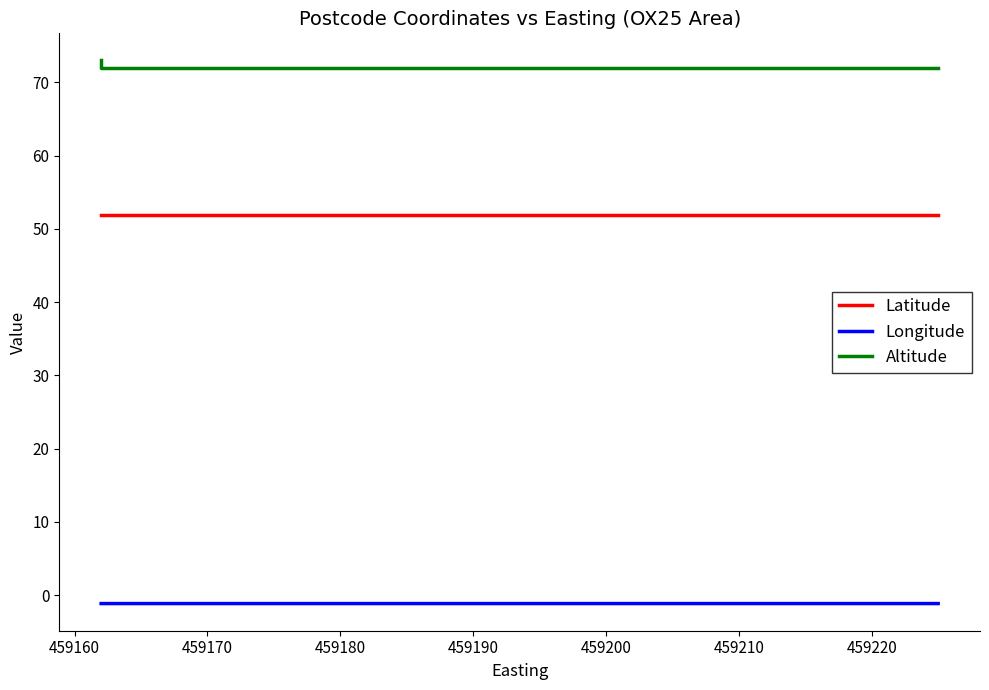

What is the greatest value displayed?

73.0